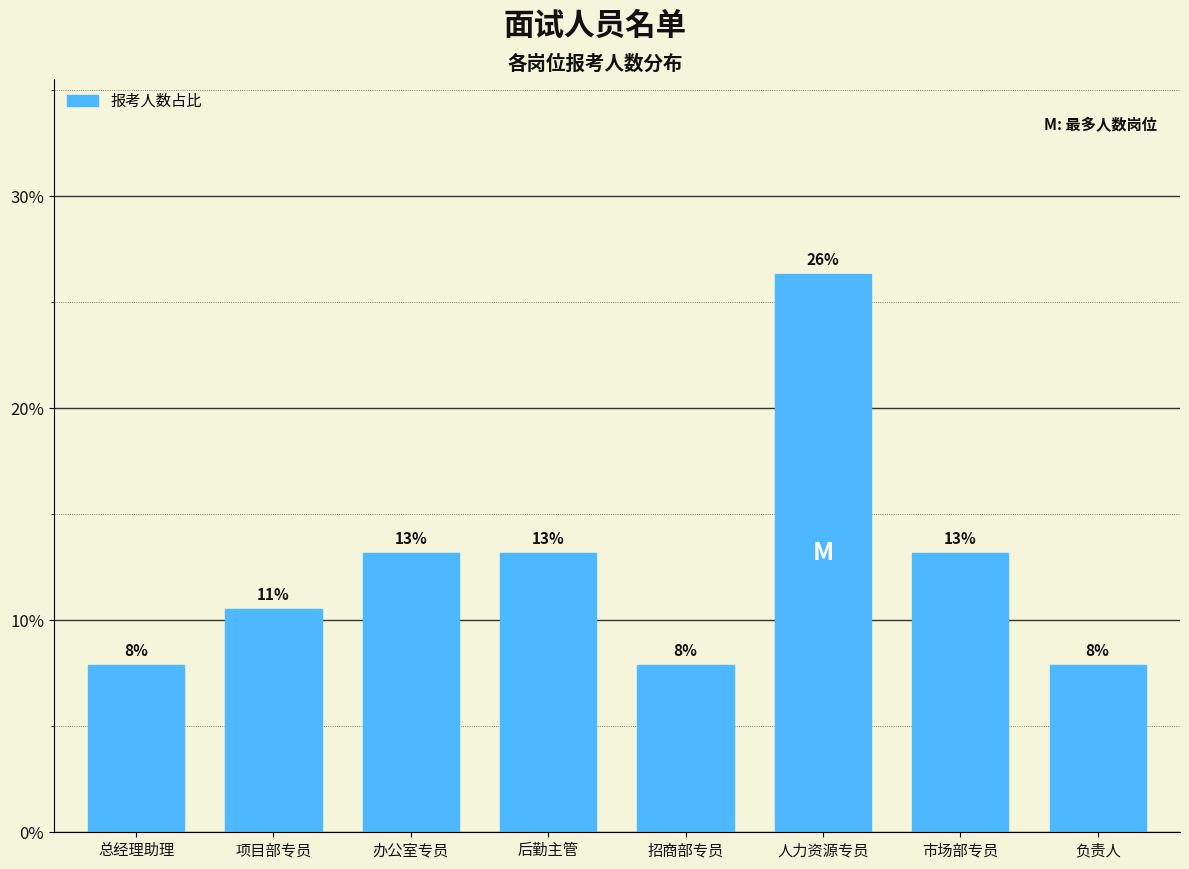

How many bars are there in total?

8